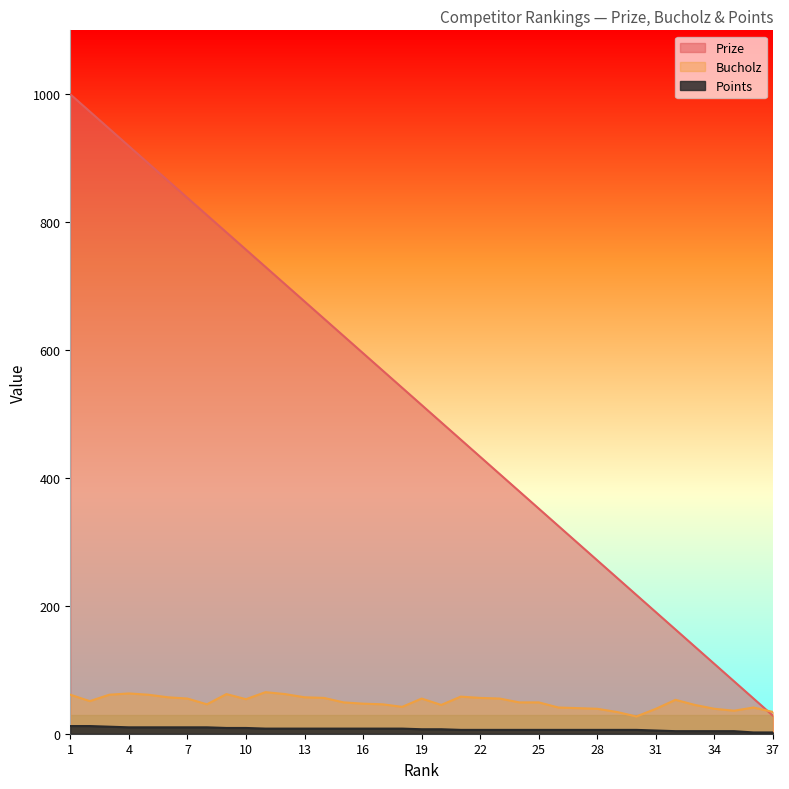

Which series has the widest spread of values?

Prize